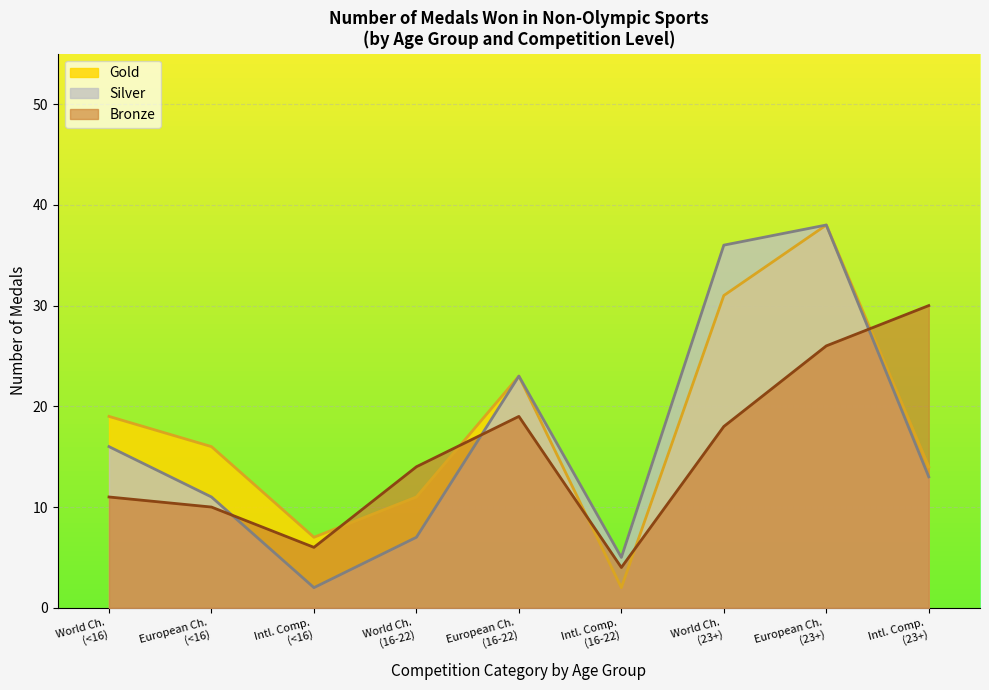

Is it true that Gold equals 11 at World championship (16-22)?

True